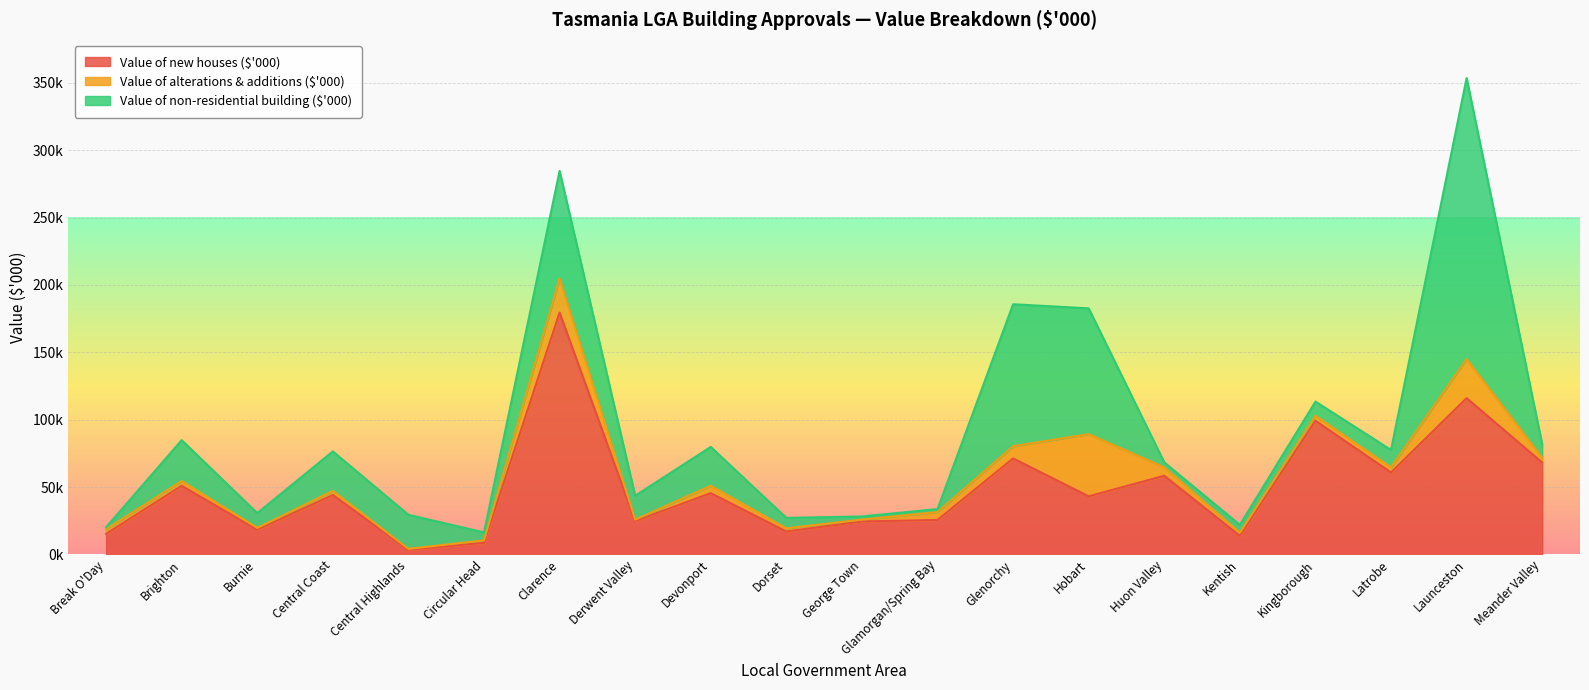

What is the label of the 2nd point from the right?

Launceston